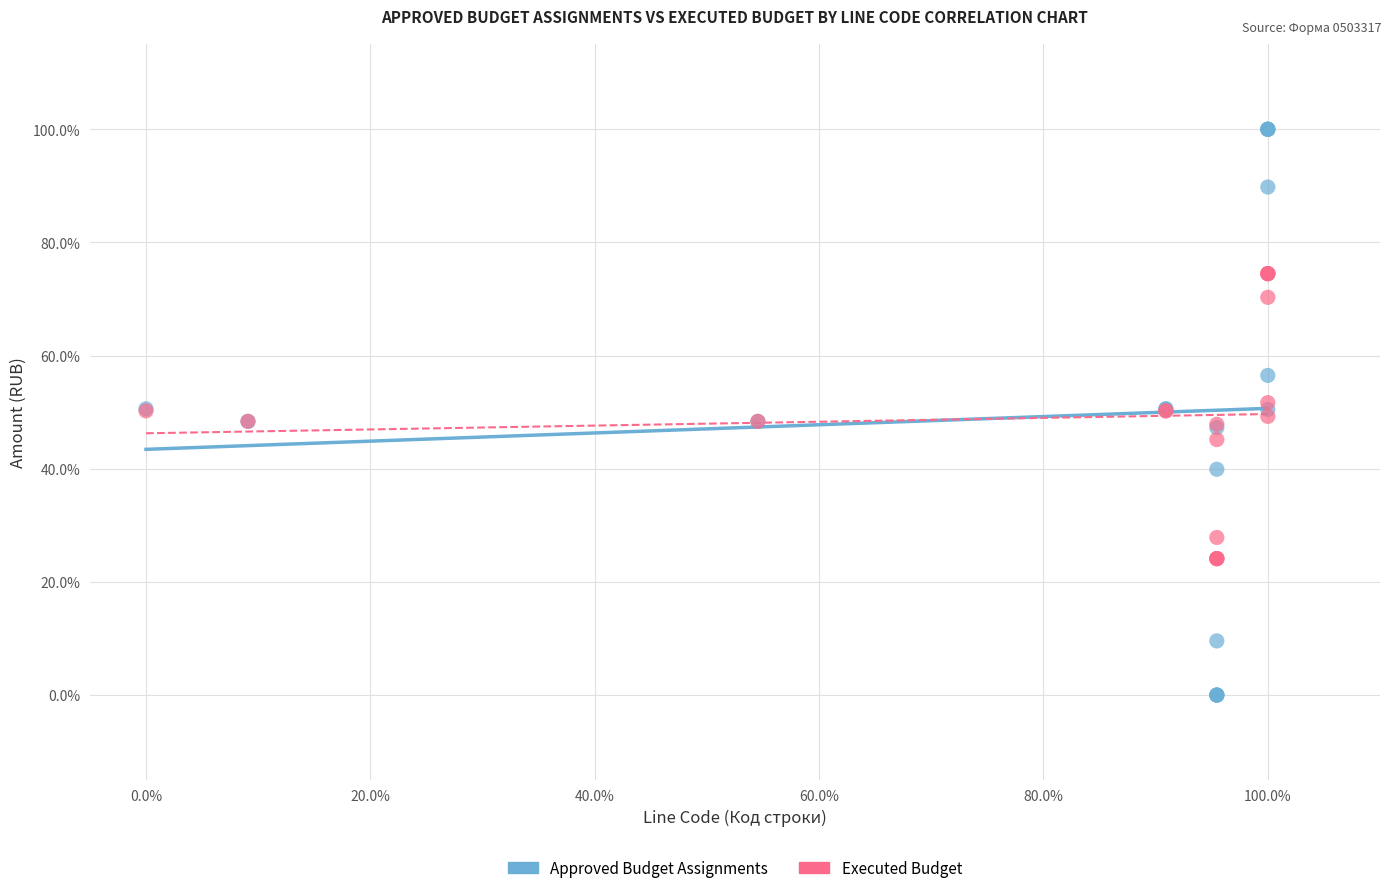

Which series reaches the minimum Y coordinate?

Approved Budget Assignments